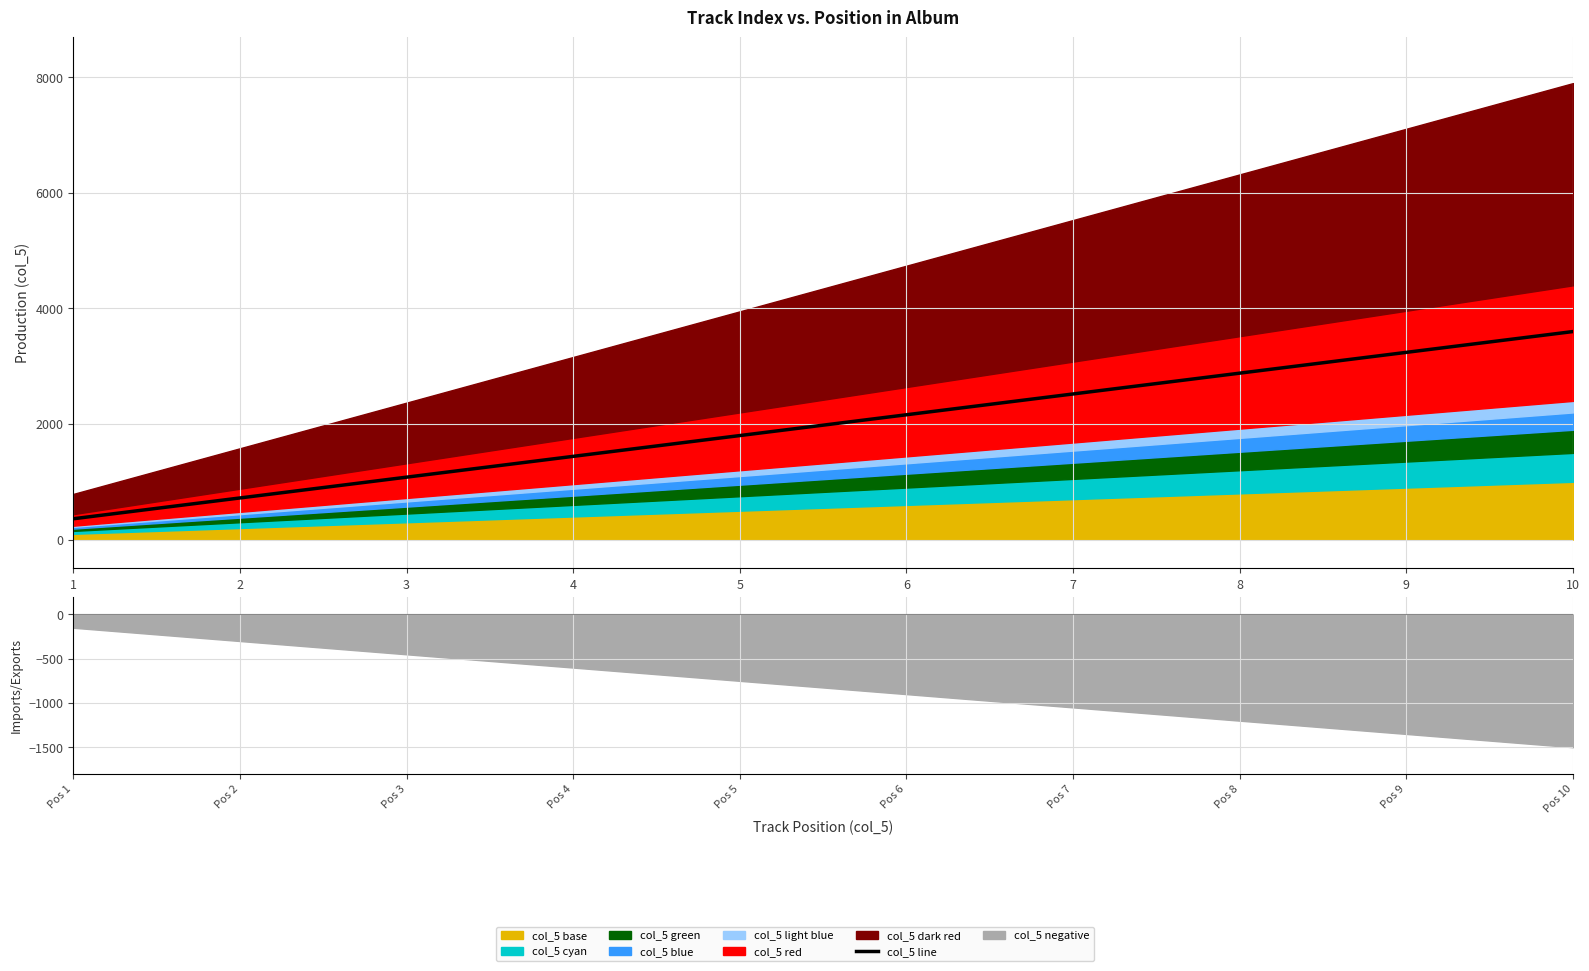

At which category does the chart reach its minimum across all series?

1